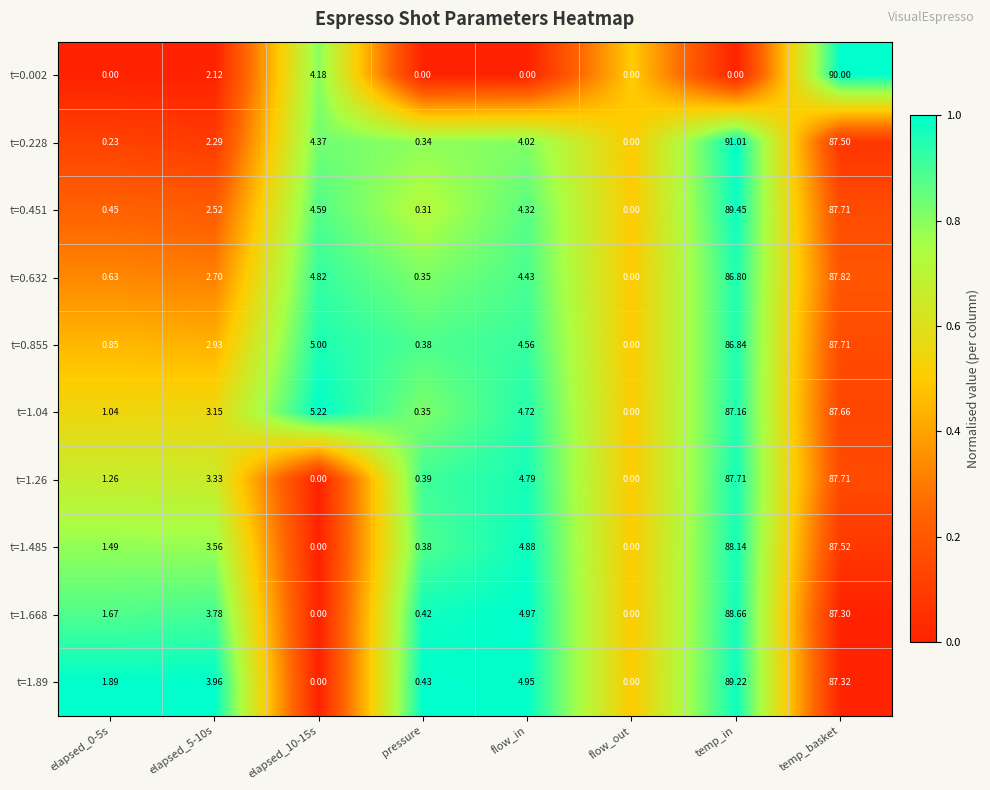

Which category has the highest value across all series?

temp_in